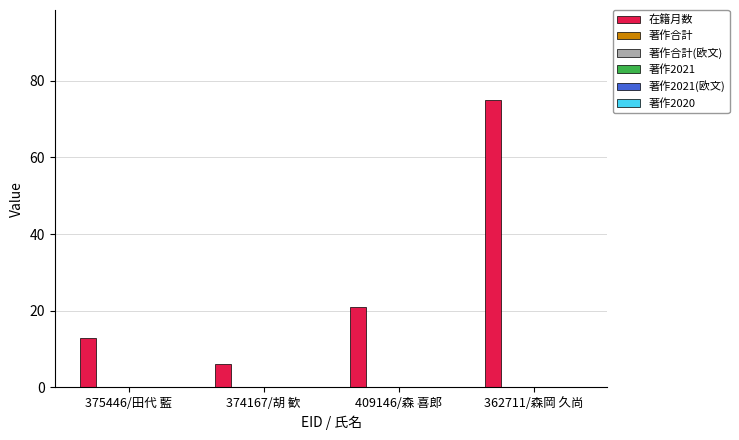

What is the difference between the second highest and second lowest values?

8